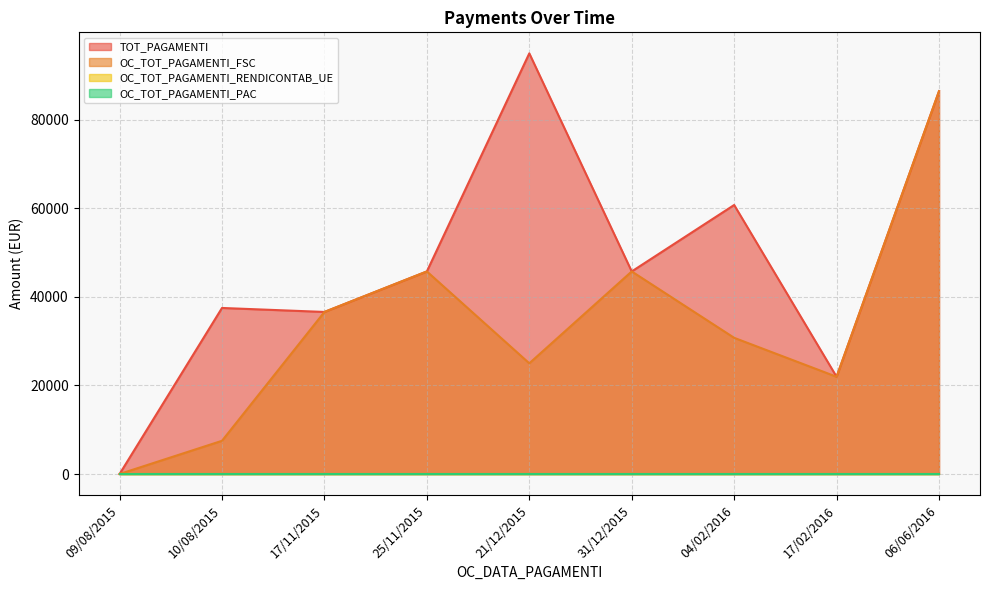

Which has a higher value, 04/02/2016 or 31/12/2015?

04/02/2016